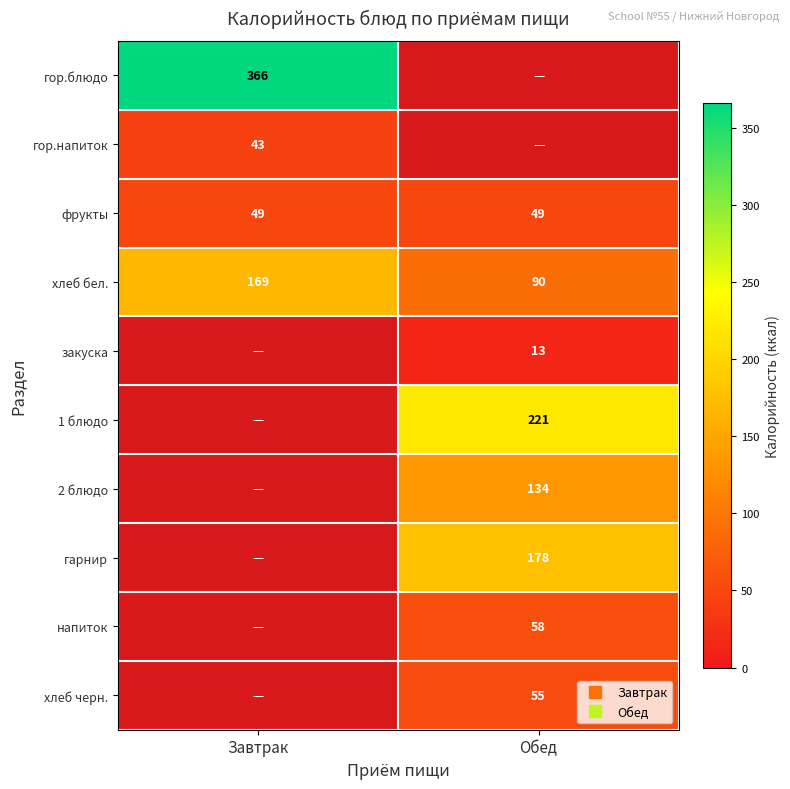

Between Обед and Завтрак, which is larger?

Завтрак